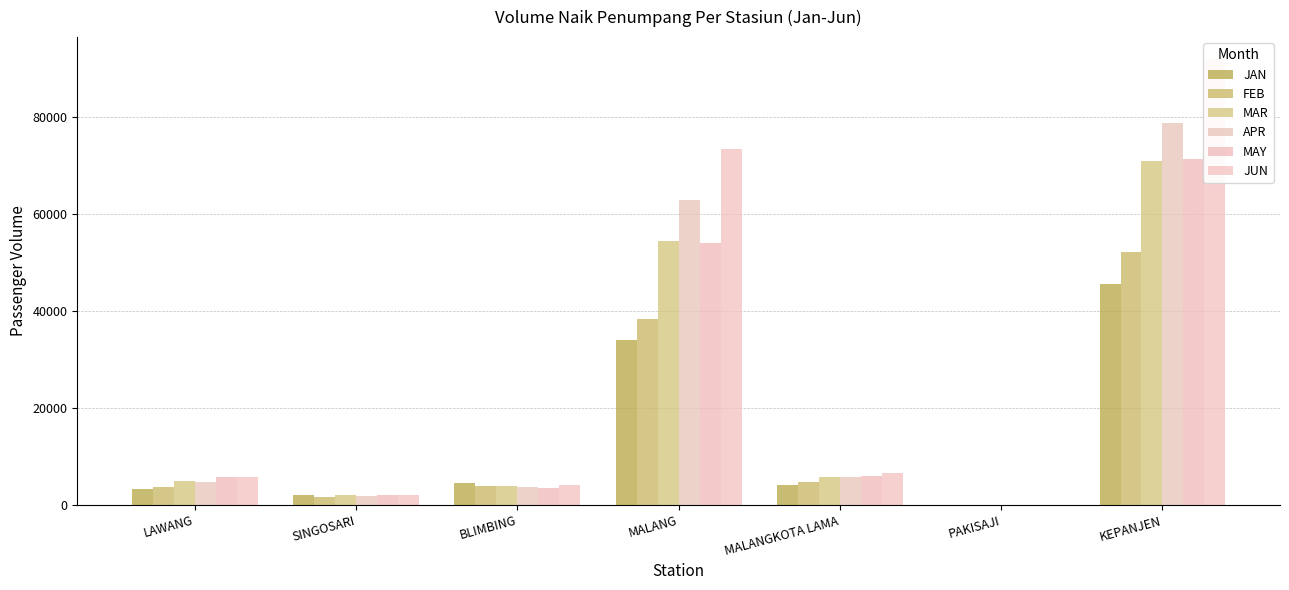

True or false: JAN has a value of 0 at PAKISAJI.

True